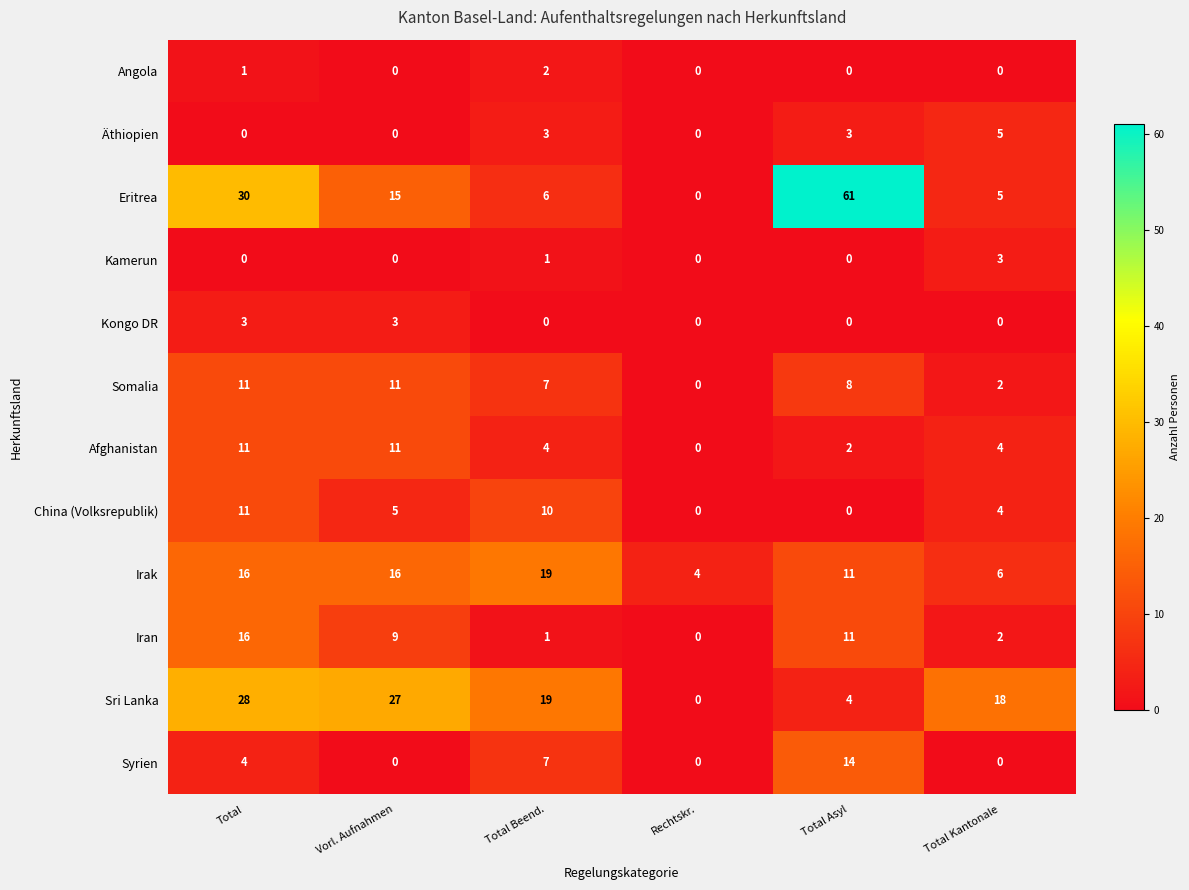

What is the difference between the maximum and second lowest values in the Iran series?

15